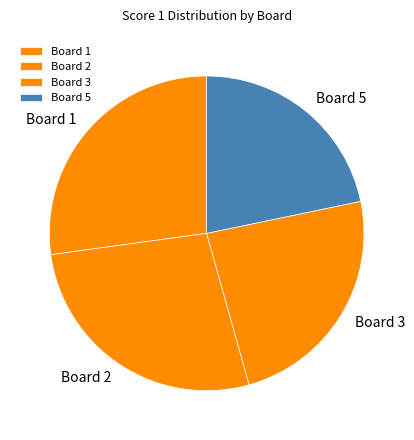

Combined, do Board 5 and Board 3 account for over 50%?

No